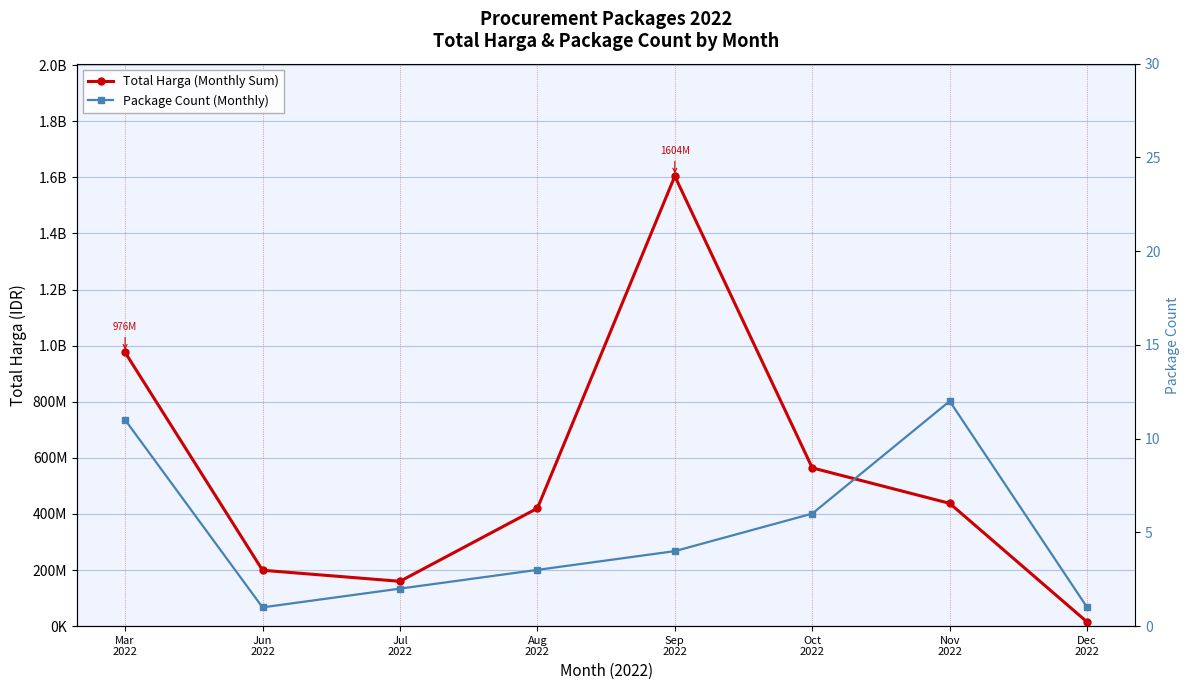

Reading left to right, what are all the values shown in this chart?

Total Harga (Monthly Sum): 975830025	199200000	159750000	420075000	1604159000	564171150	437660000	14750000
Package Count (Monthly): 11	1	2	3	4	6	12	1